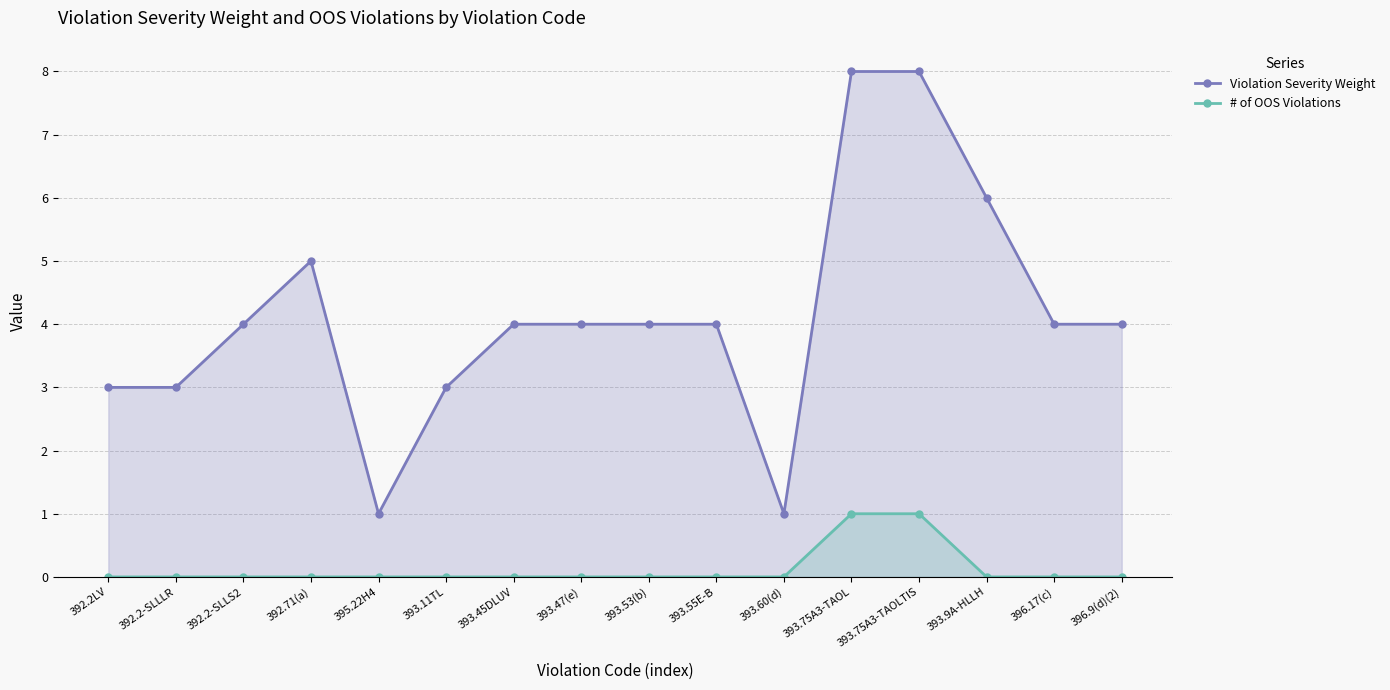

Which series has the widest spread of values?

Violation Severity Weight